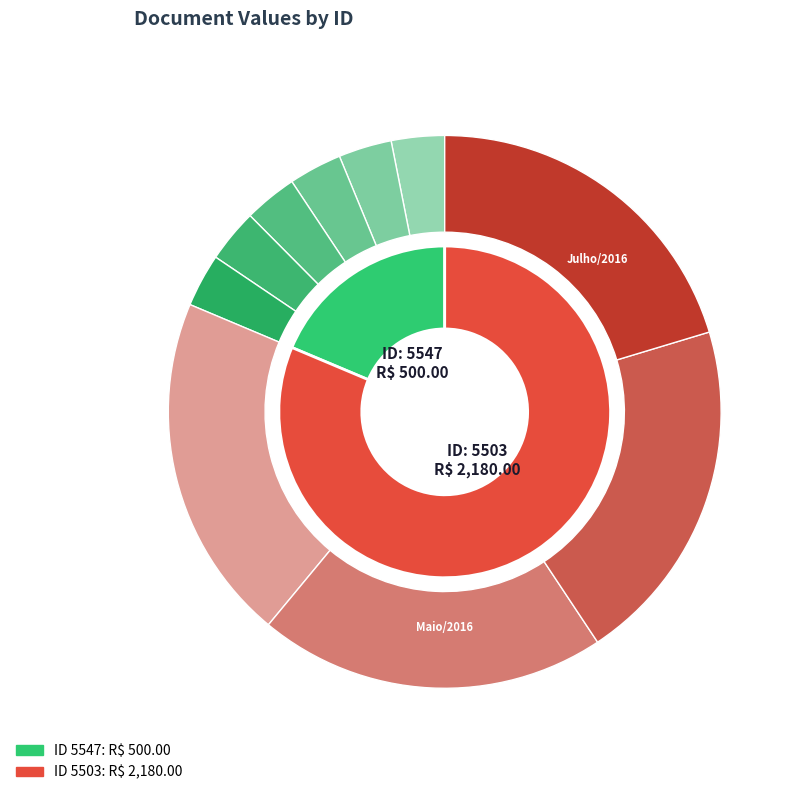

The 5503 slice represents 81% of the pie. True or false?

True